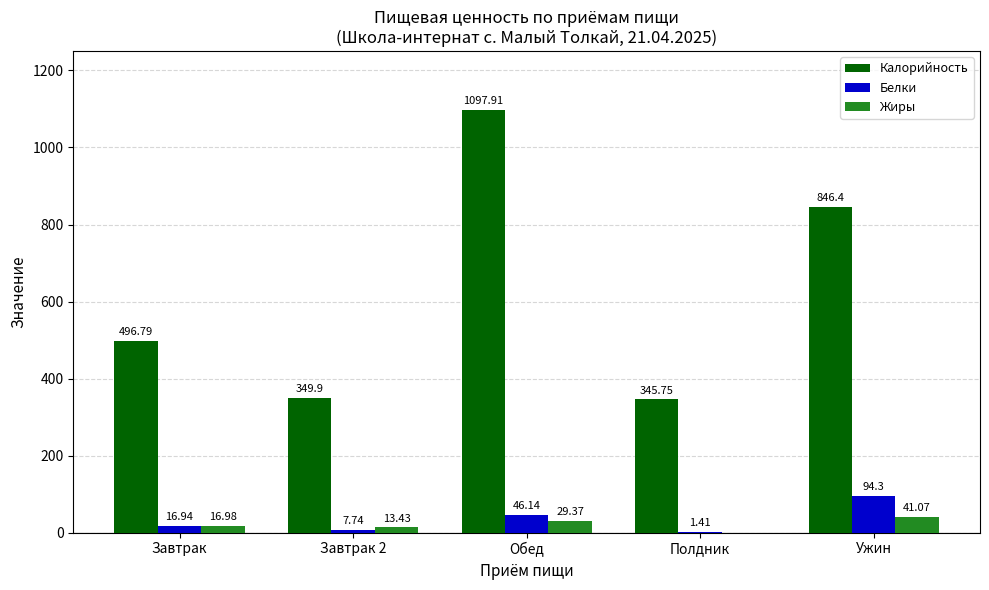

What is the average value of the Жиры series?

20.2